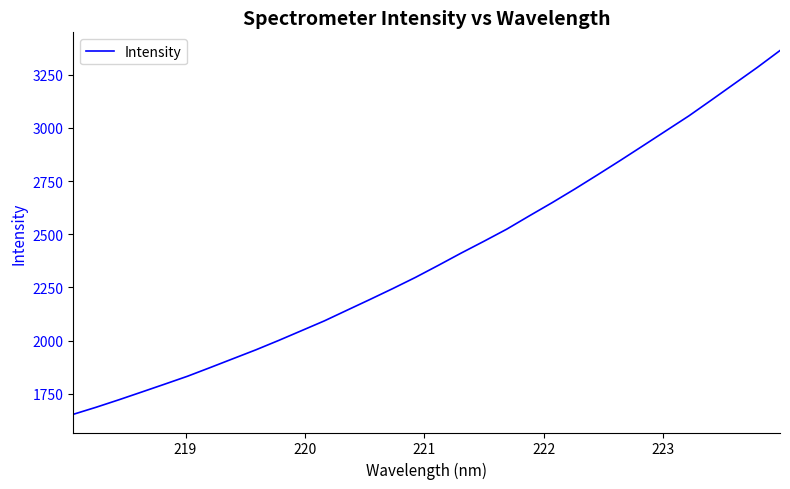

What is the greatest value displayed?

3364.3